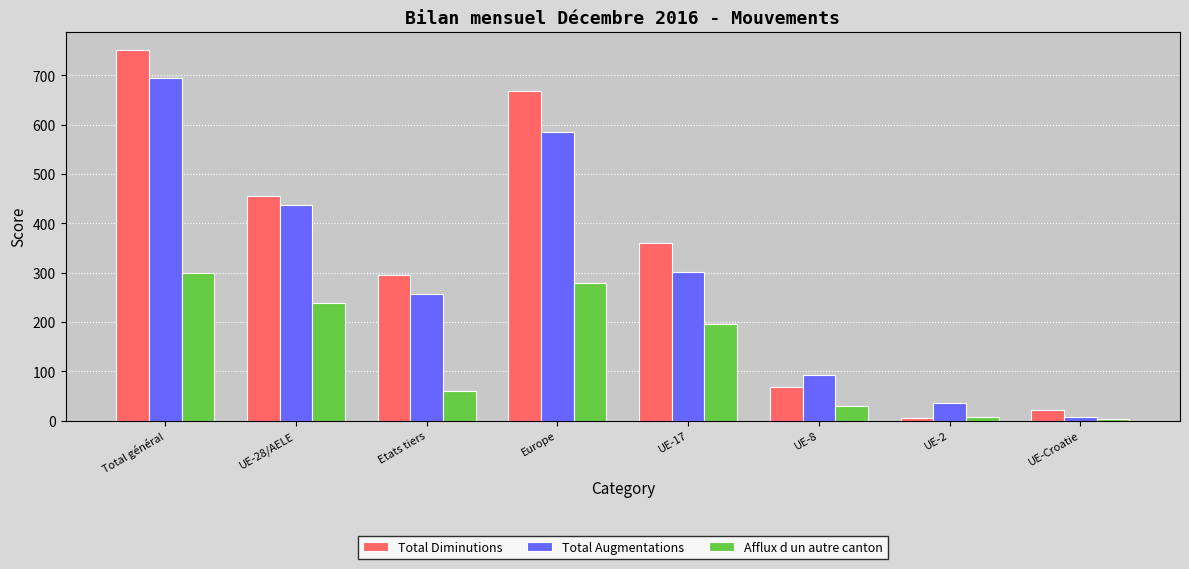

How many groups of bars are there?

8